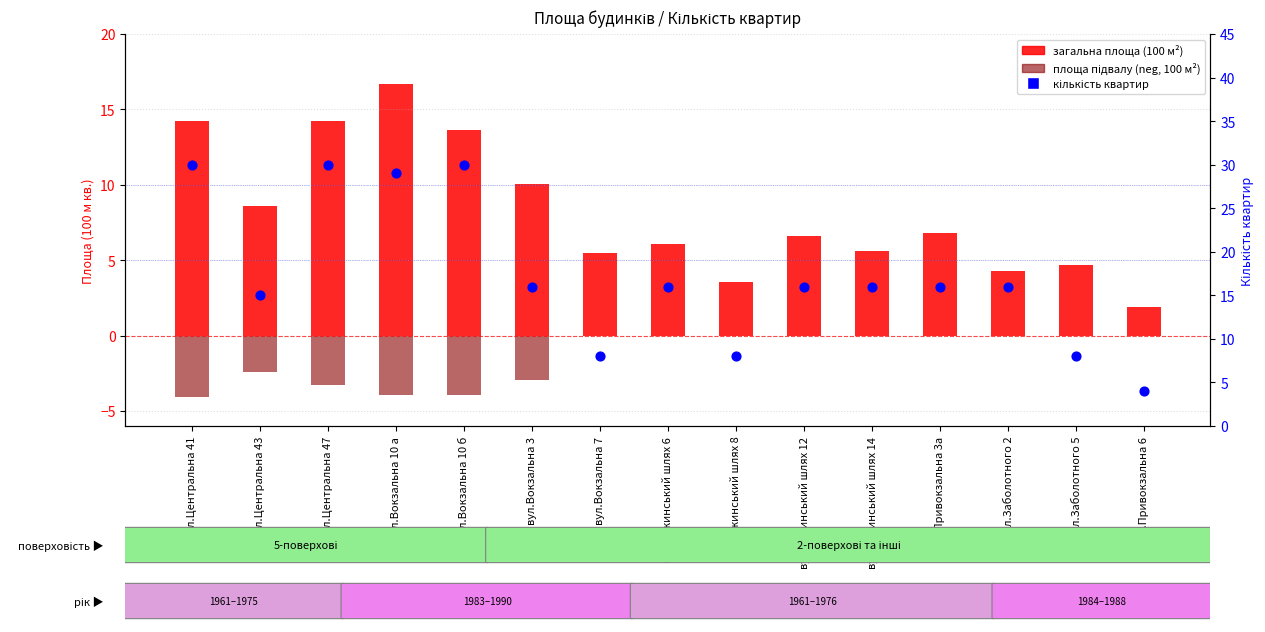

Which series contains the lowest Y value?

площа підвалу (neg, 100 м²)